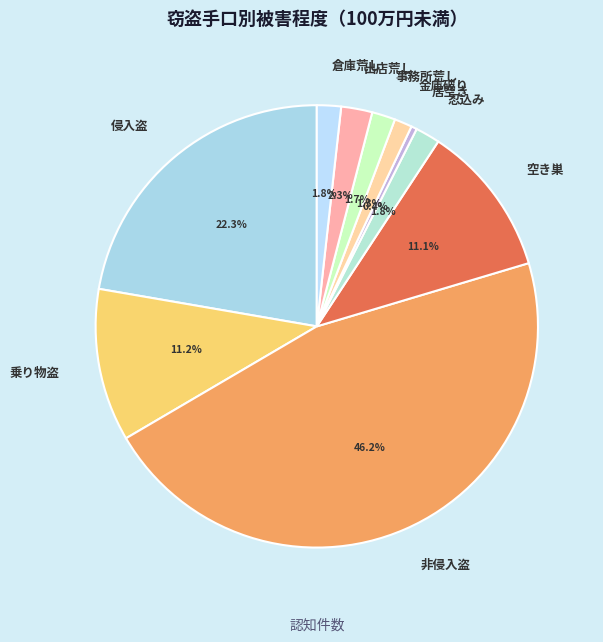

The 忍込み slice represents 2% of the pie. True or false?

True